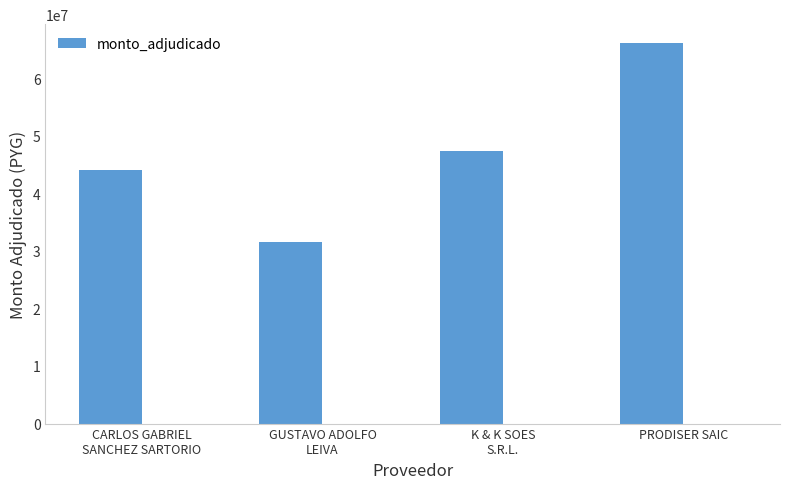

What is the ratio of the value at PRODISER SAIC to the value at CARLOS GABRIEL
SANCHEZ SARTORIO?

1.5